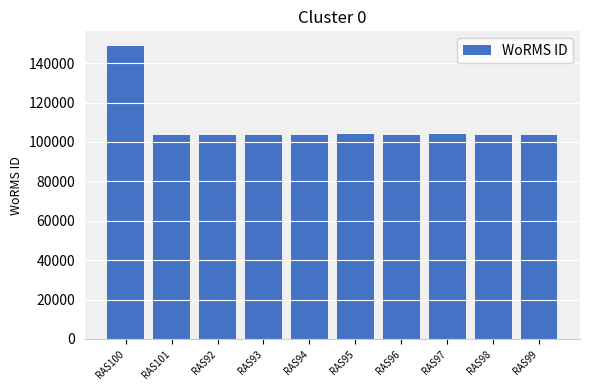

Is it true that the value at RAS100 is 62053?

False